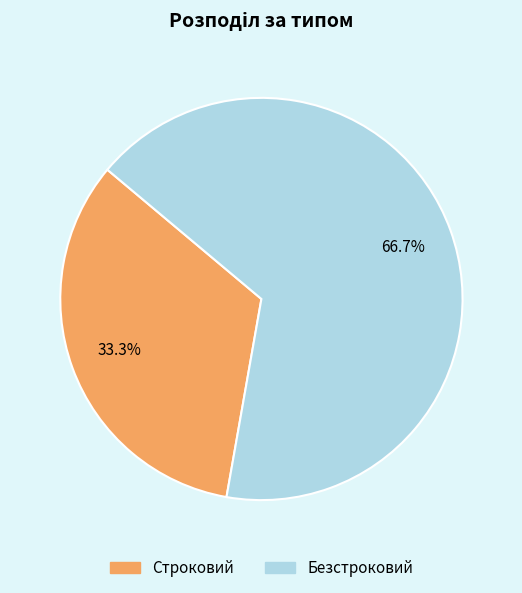

Rank the categories by value from highest to lowest.

Безстроковий, Строковий